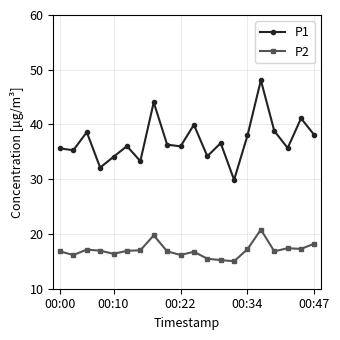

What is the minimum value for P1?

29.9